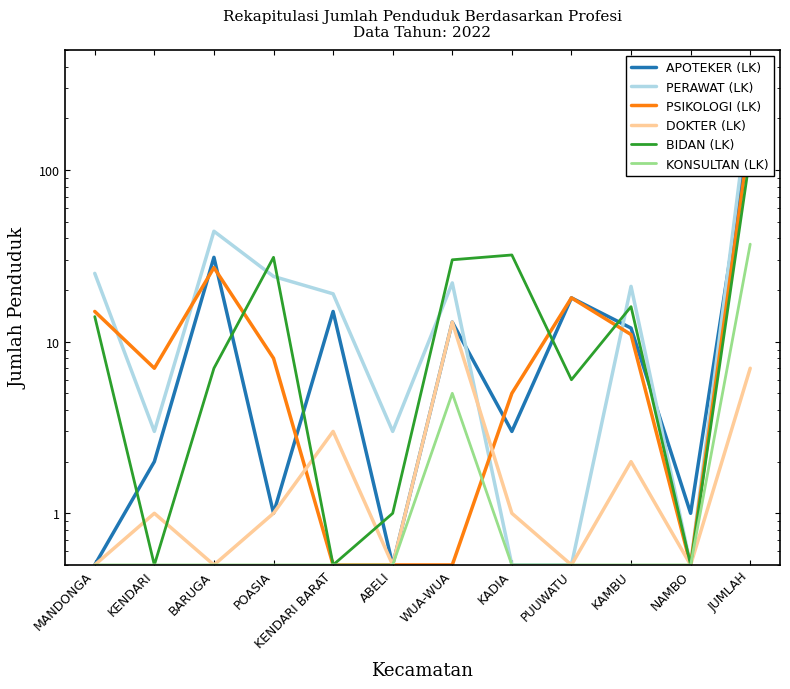

Reading left to right, transcribe all the data shown in this chart.

APOTEKER (LK): MANDONGA=0.5	KENDARI=2.0	BARUGA=31.0	POASIA=1.0	KENDARI BARAT=15.0	ABELI=0.5	WUA-WUA=13.0	KADIA=3.0	PUUWATU=18.0	KAMBU=12.0	NAMBO=1.0	JUMLAH=176.0
PERAWAT (LK): MANDONGA=25.0	KENDARI=3.0	BARUGA=44.0	POASIA=24.0	KENDARI BARAT=19.0	ABELI=3.0	WUA-WUA=22.0	KADIA=0.5	PUUWATU=0.5	KAMBU=21.0	NAMBO=0.5	JUMLAH=273.0
PSIKOLOGI (LK): MANDONGA=15.0	KENDARI=7.0	BARUGA=27.0	POASIA=8.0	KENDARI BARAT=0.5	ABELI=0.5	WUA-WUA=0.5	KADIA=5.0	PUUWATU=18.0	KAMBU=11.0	NAMBO=0.5	JUMLAH=166.0
DOKTER (LK): MANDONGA=0.5	KENDARI=1.0	BARUGA=0.5	POASIA=1.0	KENDARI BARAT=3.0	ABELI=0.5	WUA-WUA=13.0	KADIA=1.0	PUUWATU=0.5	KAMBU=2.0	NAMBO=0.5	JUMLAH=7.0
BIDAN (LK): MANDONGA=14.0	KENDARI=0.5	BARUGA=7.0	POASIA=31.0	KENDARI BARAT=0.5	ABELI=1.0	WUA-WUA=30.0	KADIA=32.0	PUUWATU=6.0	KAMBU=16.0	NAMBO=0.5	JUMLAH=123.0
KONSULTAN (LK): MANDONGA=0.5	KENDARI=0.5	BARUGA=0.5	POASIA=0.5	KENDARI BARAT=0.5	ABELI=0.5	WUA-WUA=5.0	KADIA=0.5	PUUWATU=0.5	KAMBU=0.5	NAMBO=0.5	JUMLAH=37.0